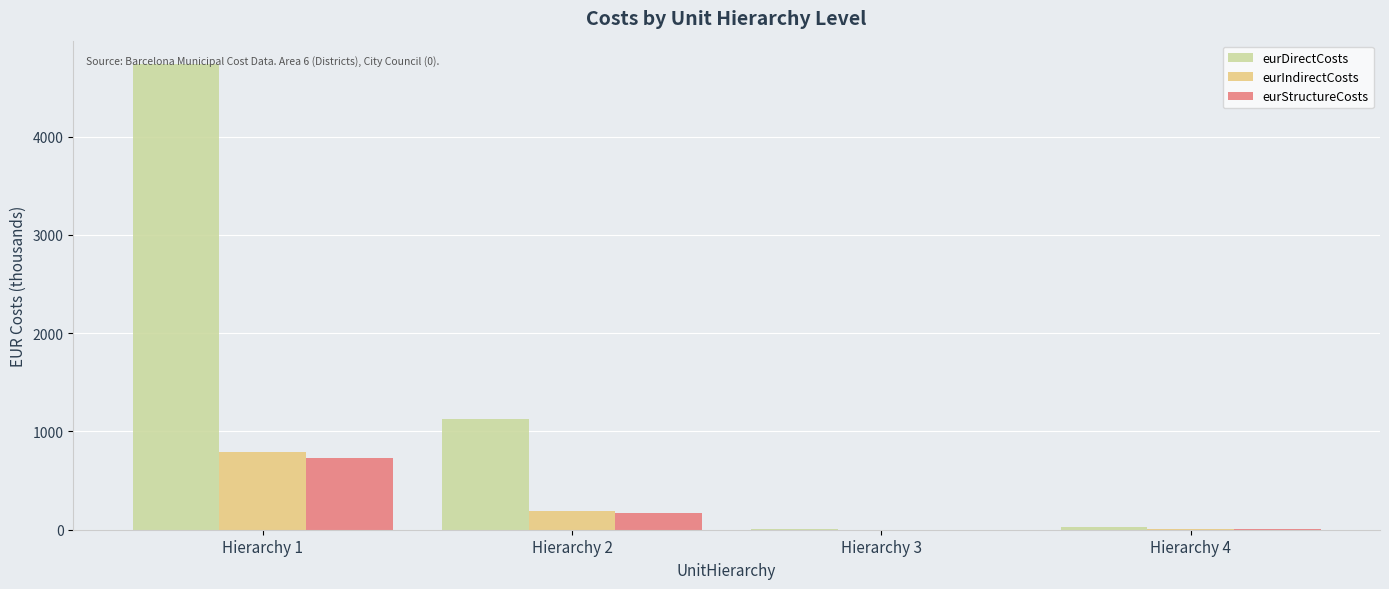

What is the total value across all series at Hierarchy 4?

37.3